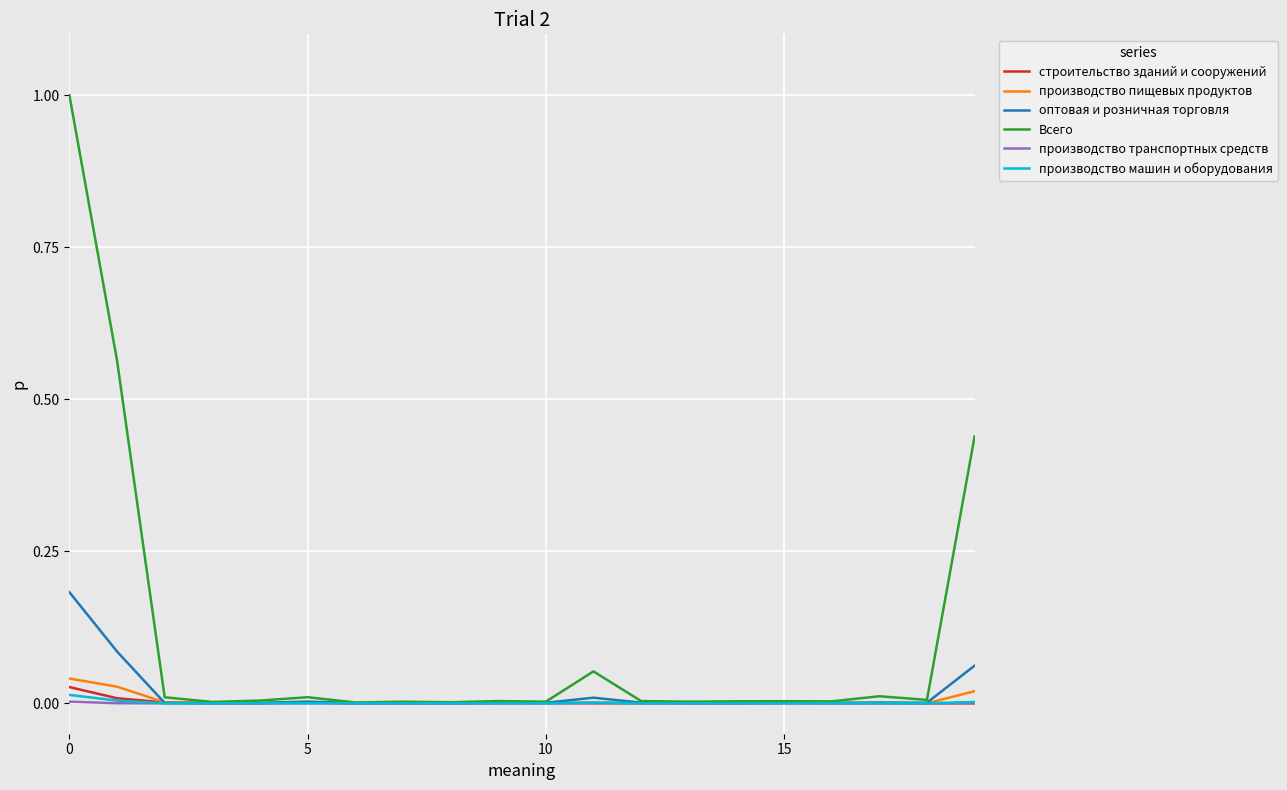

Does the chart display data point markers on the line(s)?

No